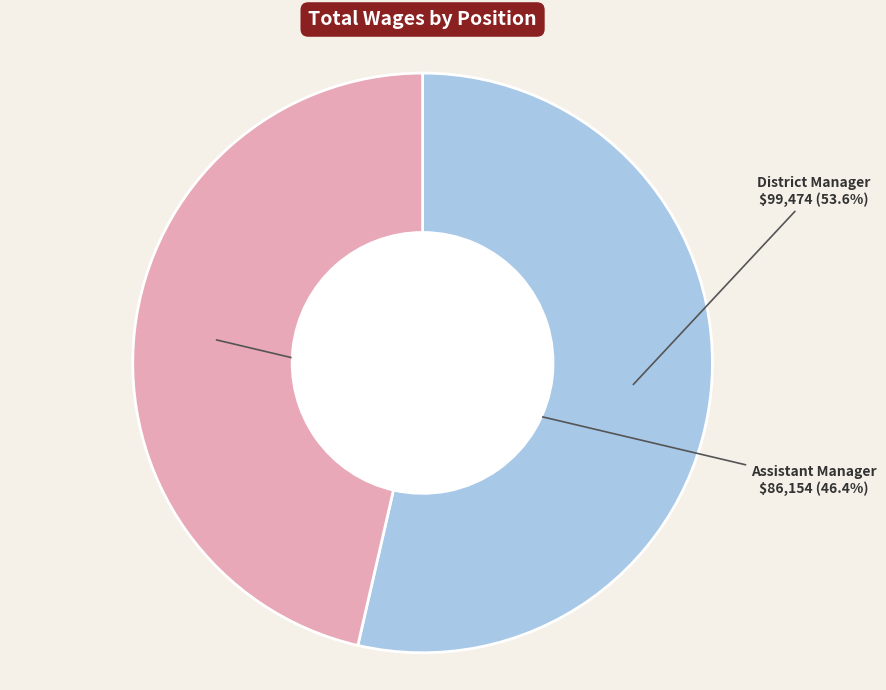

To the nearest percent, what is the difference between the District Manager and Assistant Manager slice percentages?

7%